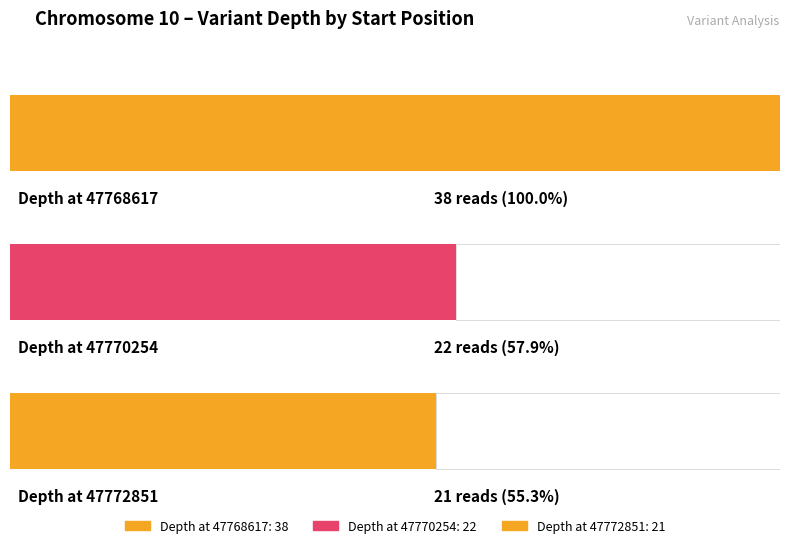

What is the greatest value displayed?

38